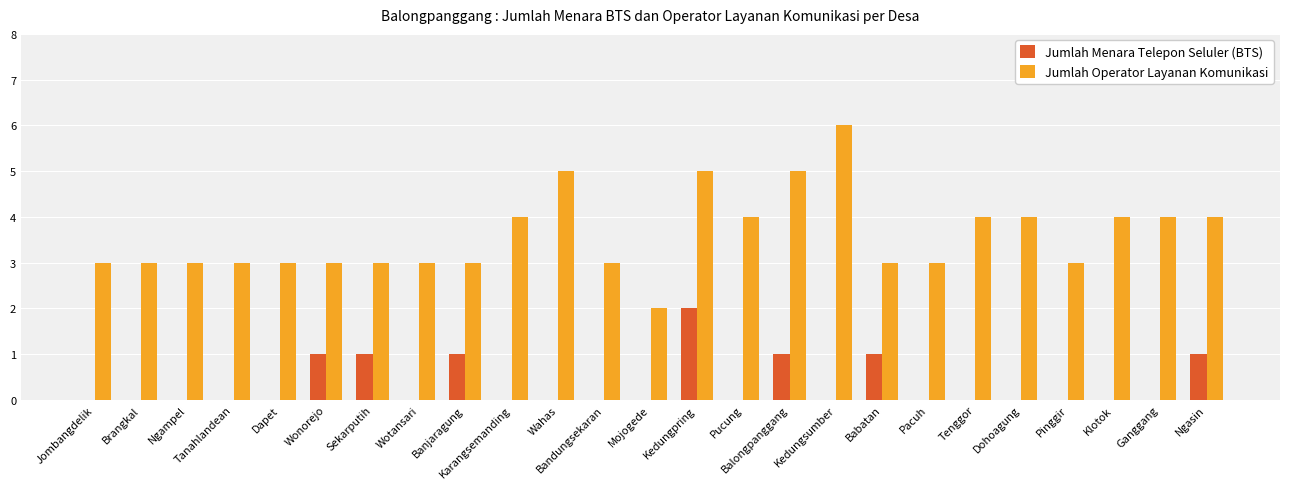

Reading left to right, what are all the values shown in this chart?

Jumlah Menara Telepon Seluler (BTS): 0	0	0	0	0	1	1	0	1	0	0	0	0	2	0	1	0	1	0	0	0	0	0	0	1
Jumlah Operator Layanan Komunikasi: 3	3	3	3	3	3	3	3	3	4	5	3	2	5	4	5	6	3	3	4	4	3	4	4	4